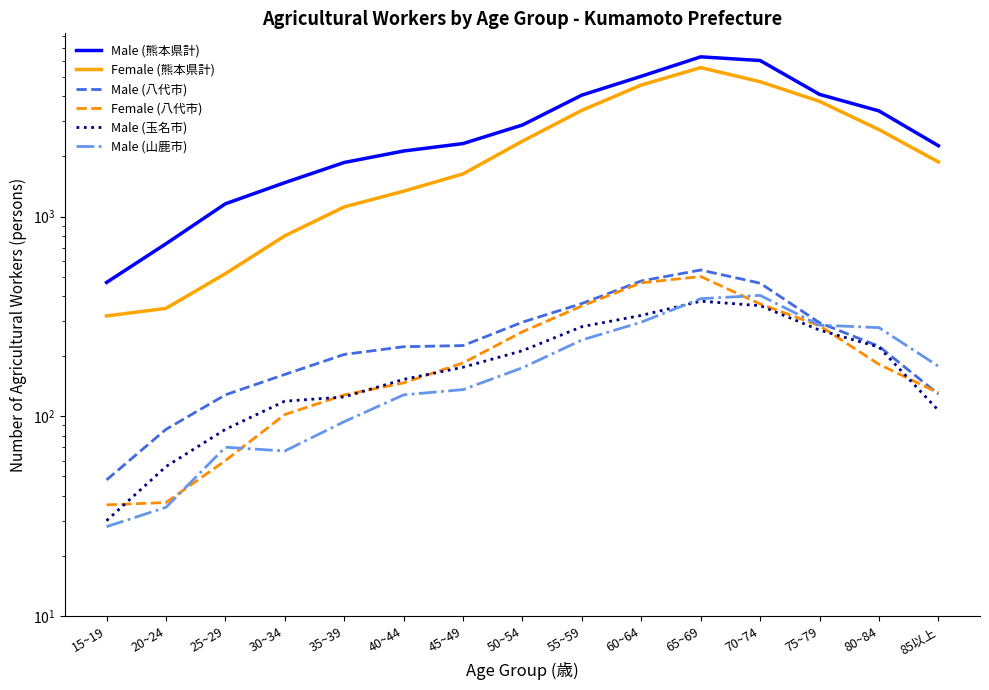

At how many categories does at least one series exceed 5559?

2